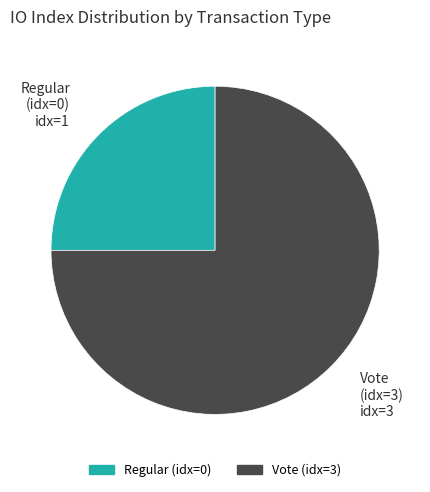

Is there any slice that represents more than half of the pie?

Yes